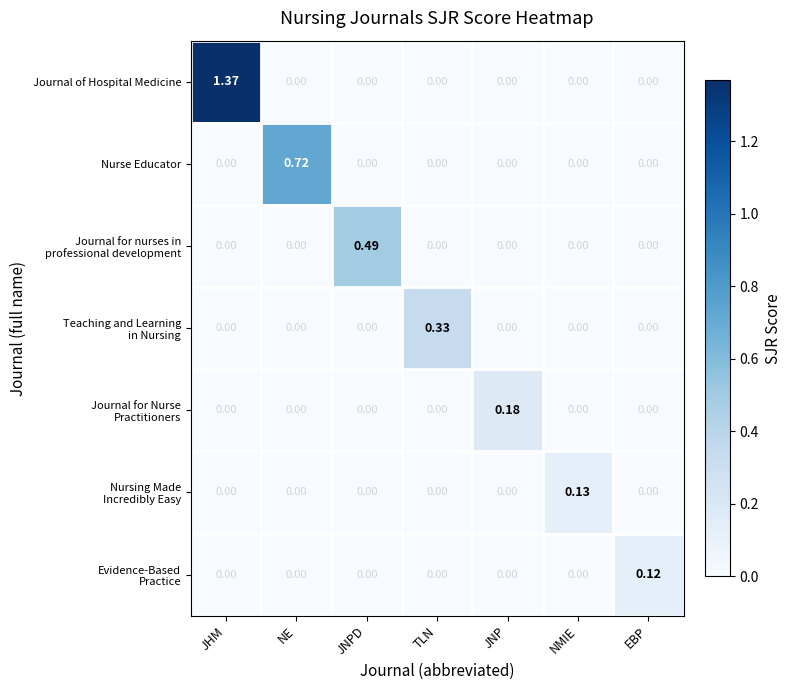

Which series has the widest spread of values?

Journal of Hospital Medicine